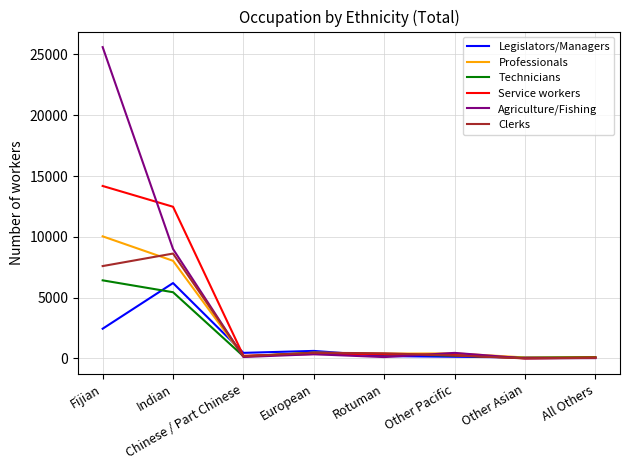

True or false: Service workers has a value of 3860 at Indian.

False